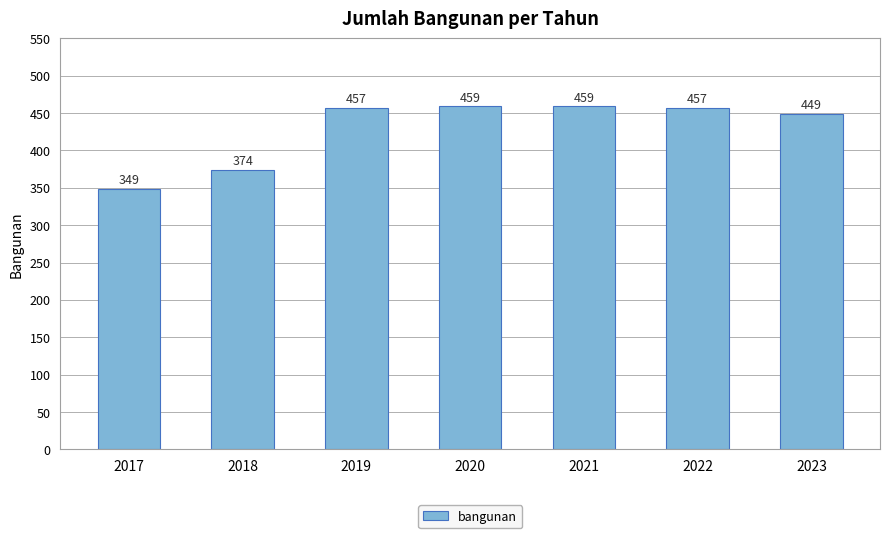

What is the difference between the values at 2019 and 2021?

2